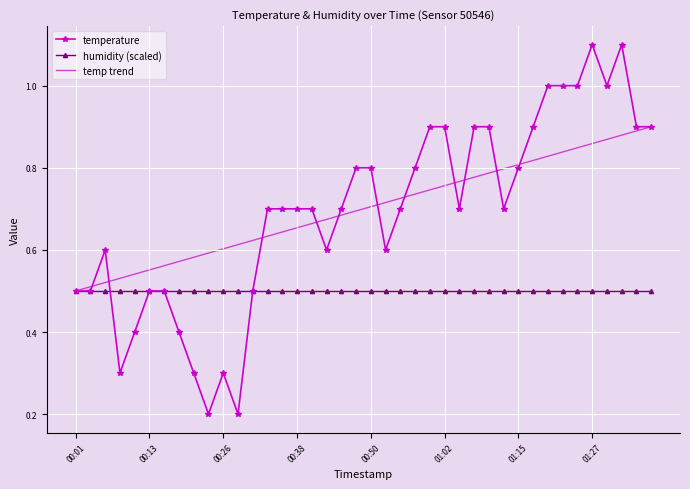

What is the maximum value shown in the chart?

1.1